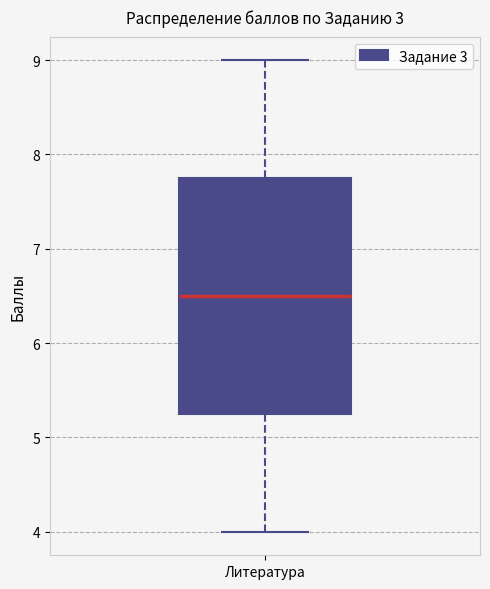

Where does the lower whisker of the box for Литература end on the y-axis? The values are not printed on the chart, so give them approximately, as read against the axis.

4.0